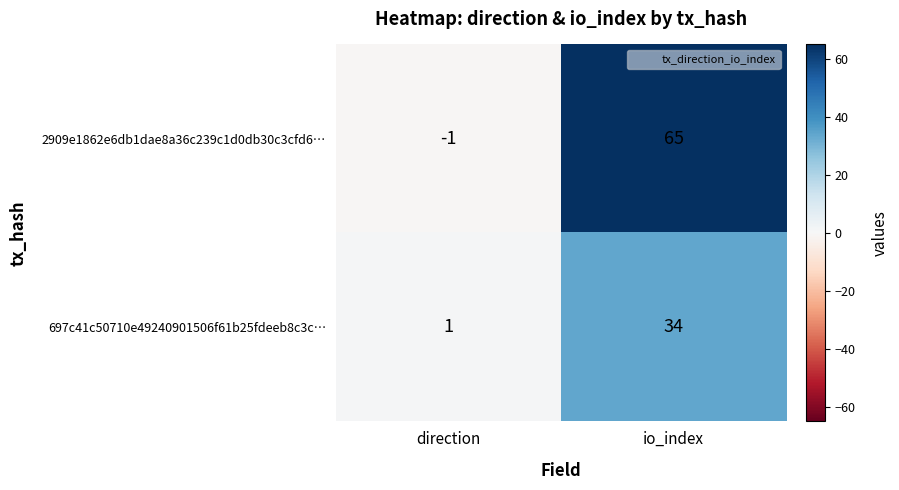

Which series has the largest range (max minus min)?

2909e1862e6db1dae8a36c239c1d0db30c3cfd6…